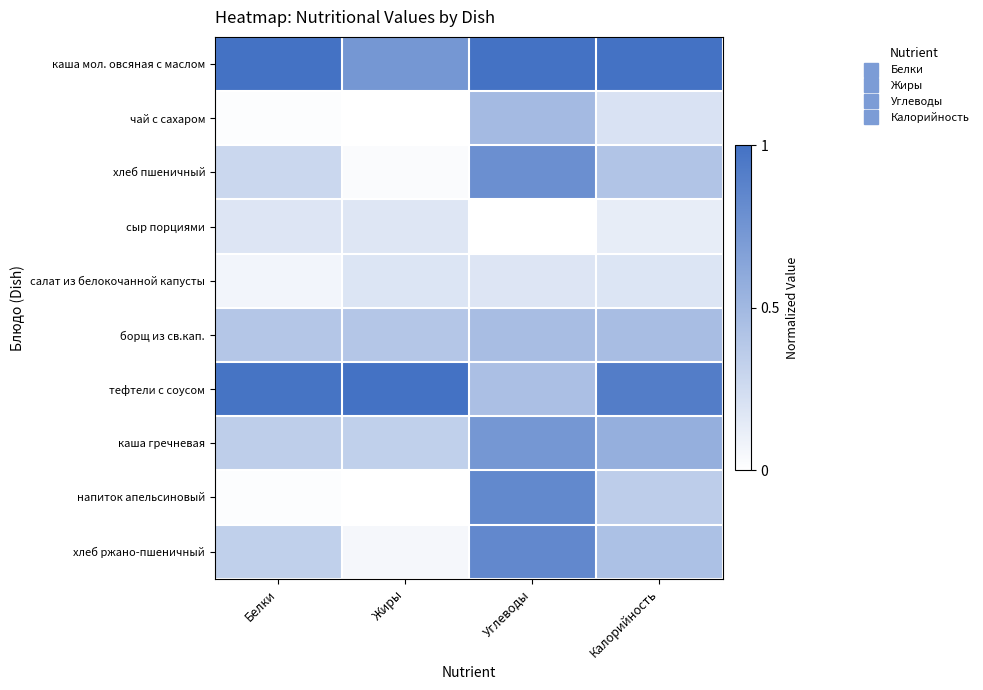

Which label corresponds to the largest value in the chart?

Белки